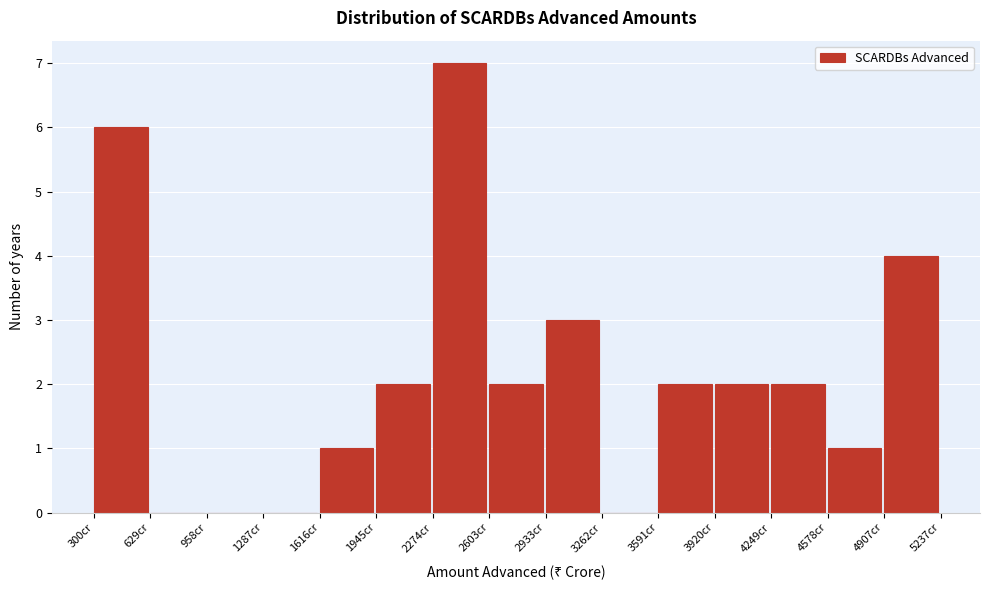

Over which range of the x-axis is the bar tallest?

2250 to 2600